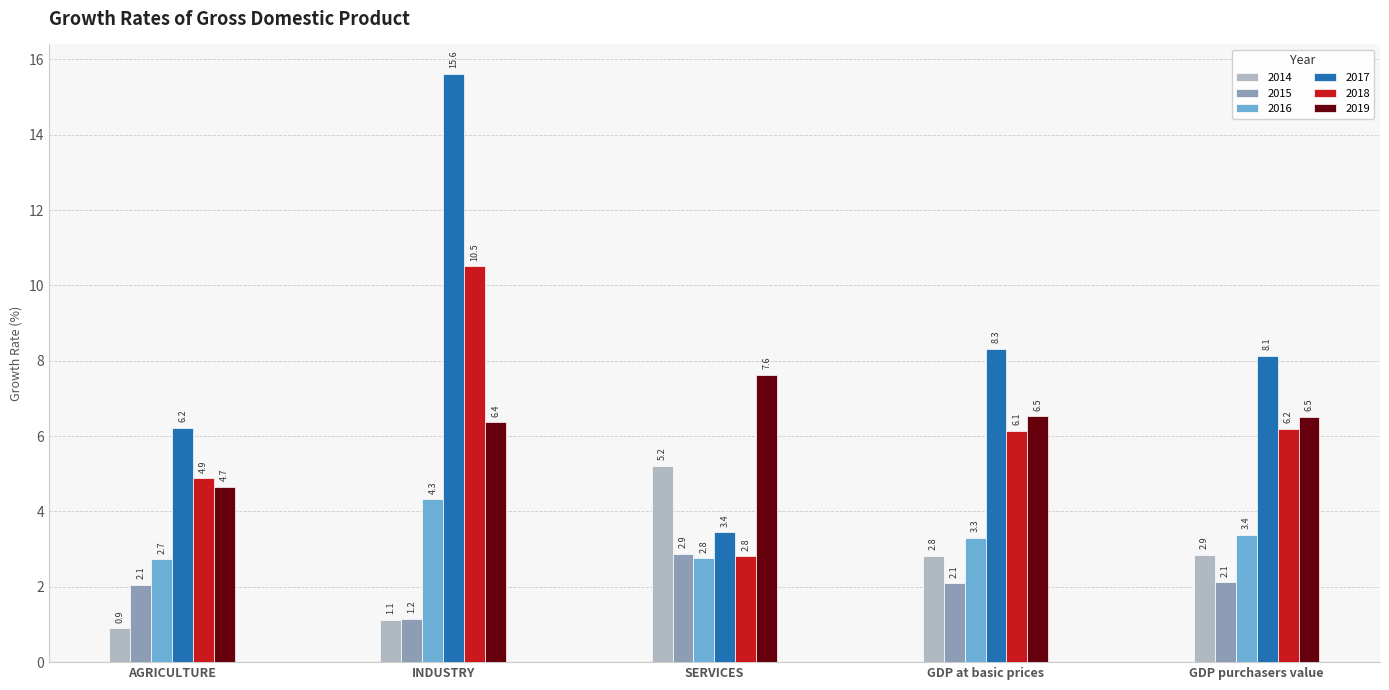

The value of 2018 at GDP purchasers value is 6.2. True or false?

True